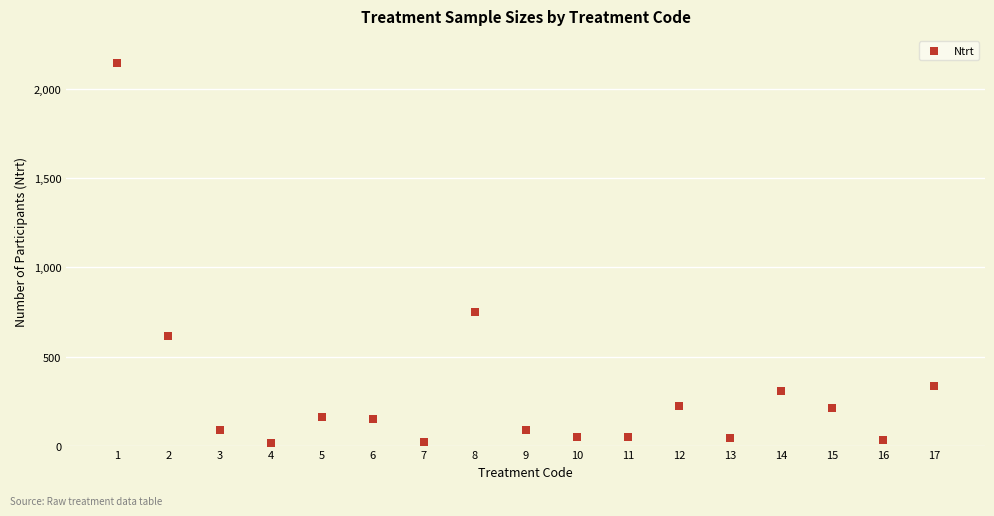

What Y value in the scatter plot is closest to 1080?

749